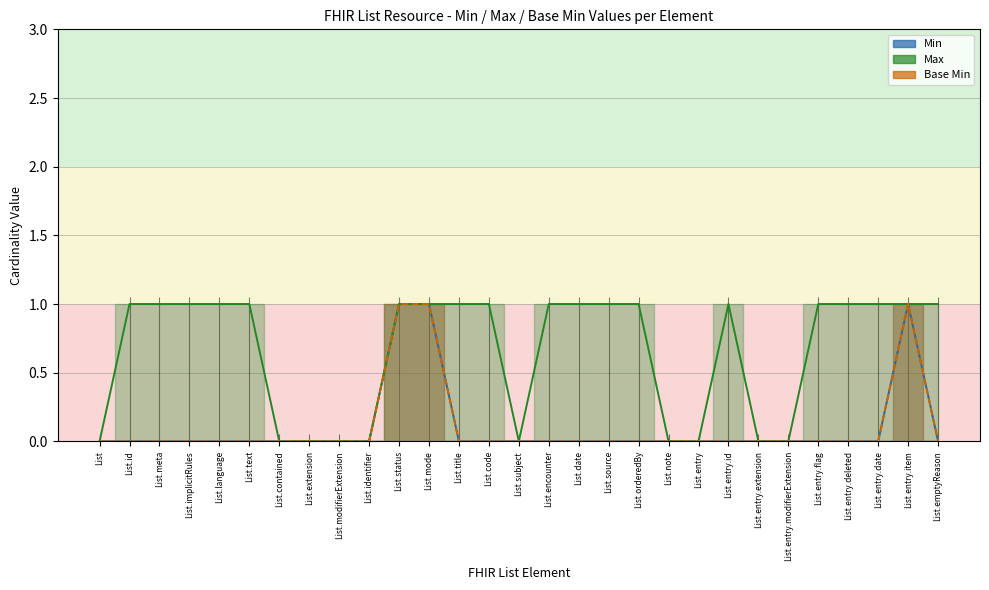

The Base Min series shows -1 at List.entry.deleted. True or false?

False